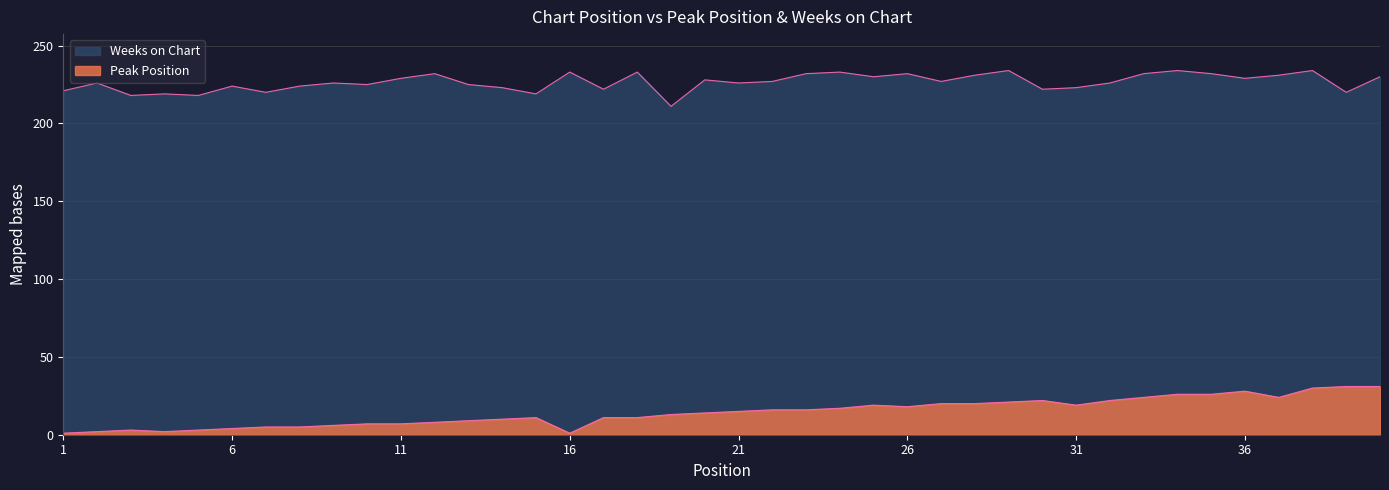

Is the value of Weeks on Chart at 20 greater than the value of Peak Position at 25?

Yes